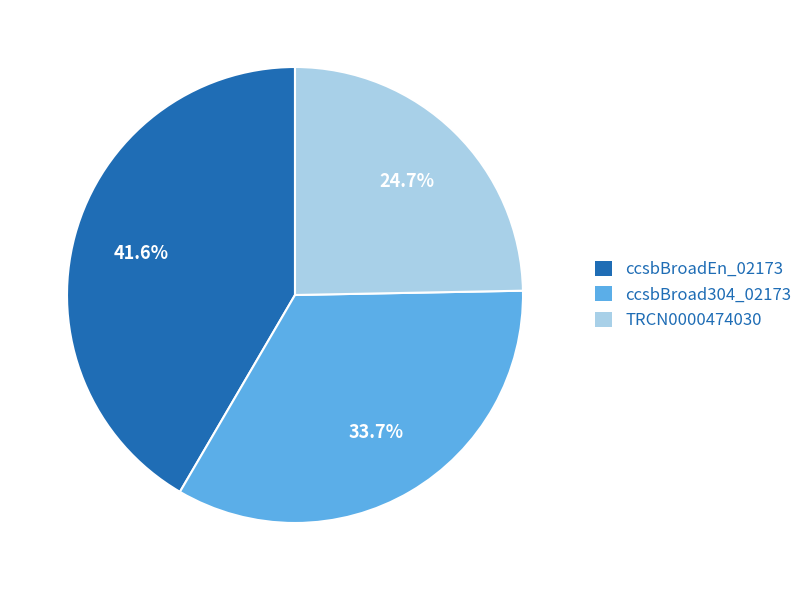

Does TRCN0000474030 account for over 50% of the chart?

No